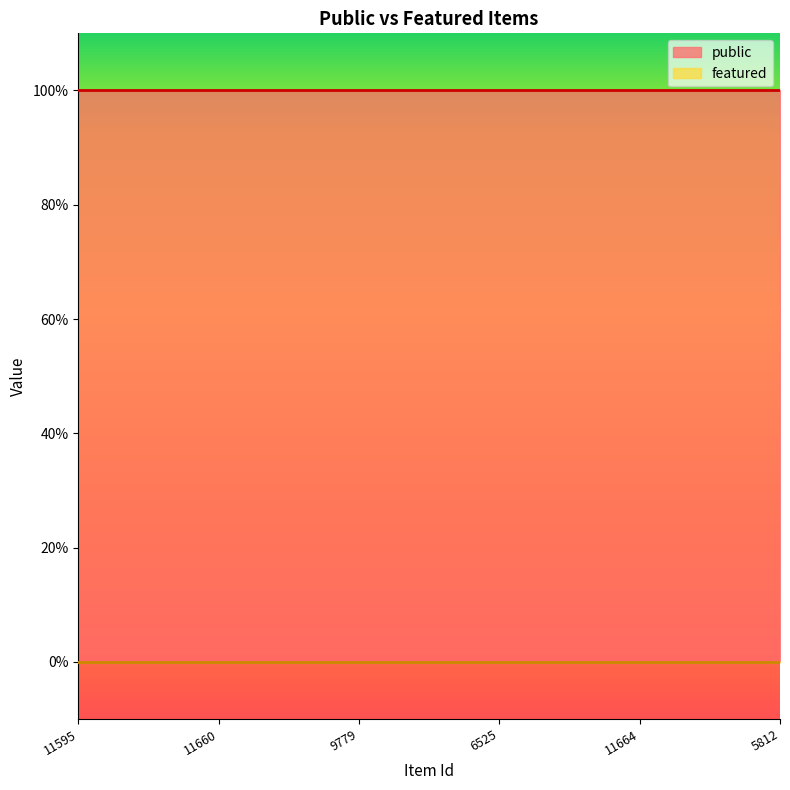

The featured series shows 0 at 11660. True or false?

True